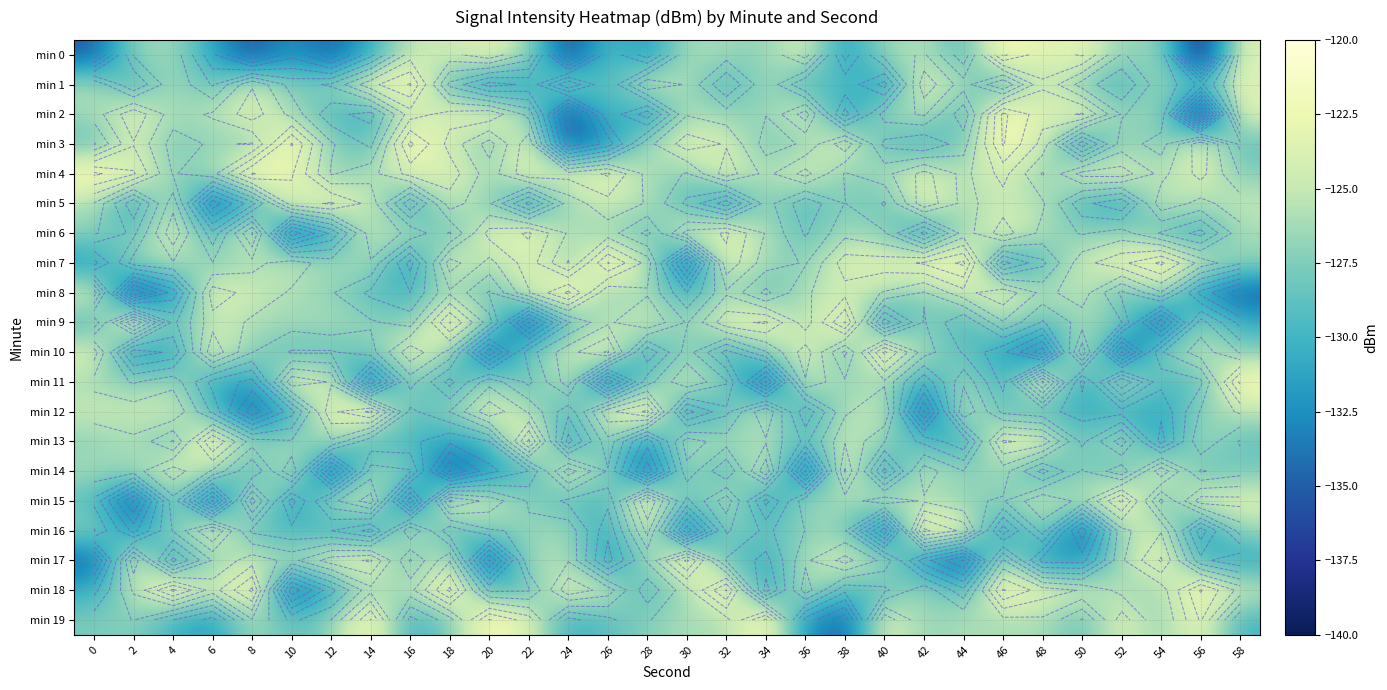

What value does the min 4 series have at 18?

-123.5